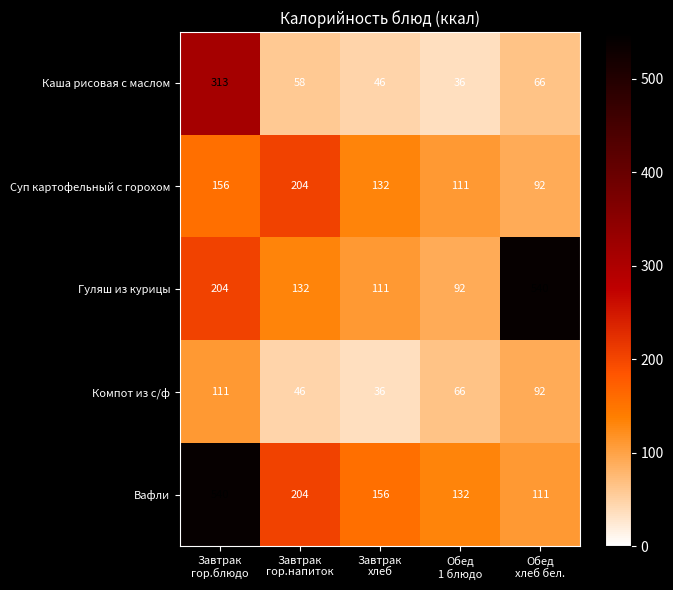

At how many categories does at least one series exceed 388?

2